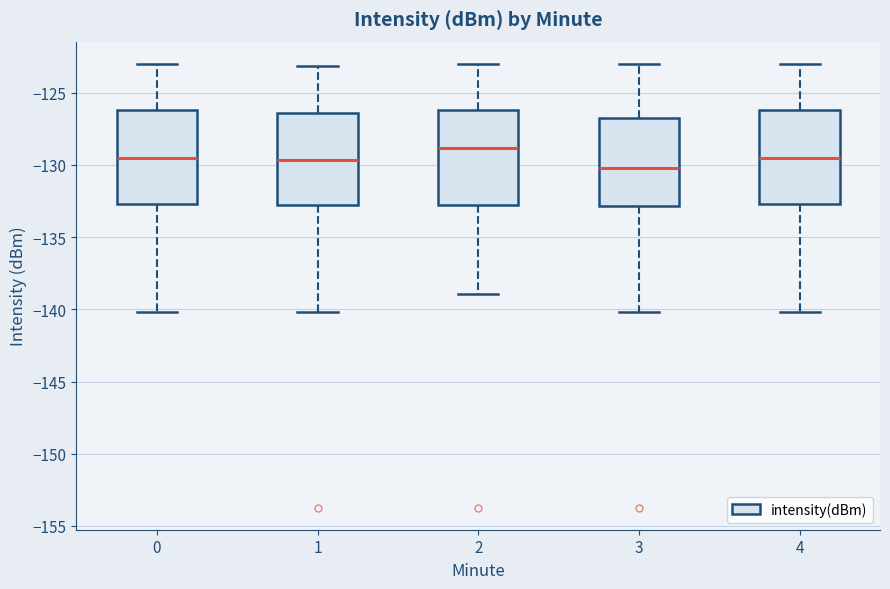

Reading left to right, transcribe this box plot: for each box, give where its median line is, the range the box spans, and where its two whiskers end, as read against the y-axis. The values are not printed on the chart, so give them approximately, as read against the axis.

0: median -129.5, box -132.5 to -126.0, whiskers -140.0 to -123.0
1: median -129.5, box -133.0 to -126.5, whiskers -140.0 to -123.0
2: median -129.0, box -133.0 to -126.0, whiskers -139.0 to -123.0
3: median -130.0, box -133.0 to -127.0, whiskers -140.0 to -123.0
4: median -129.5, box -132.5 to -126.0, whiskers -140.0 to -123.0